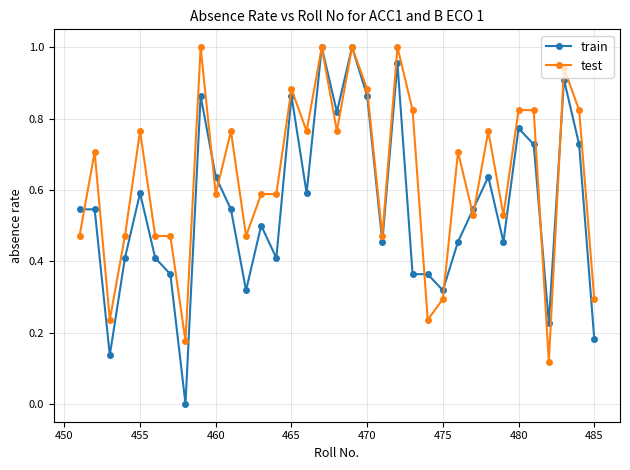

Which series has the widest spread of values?

train